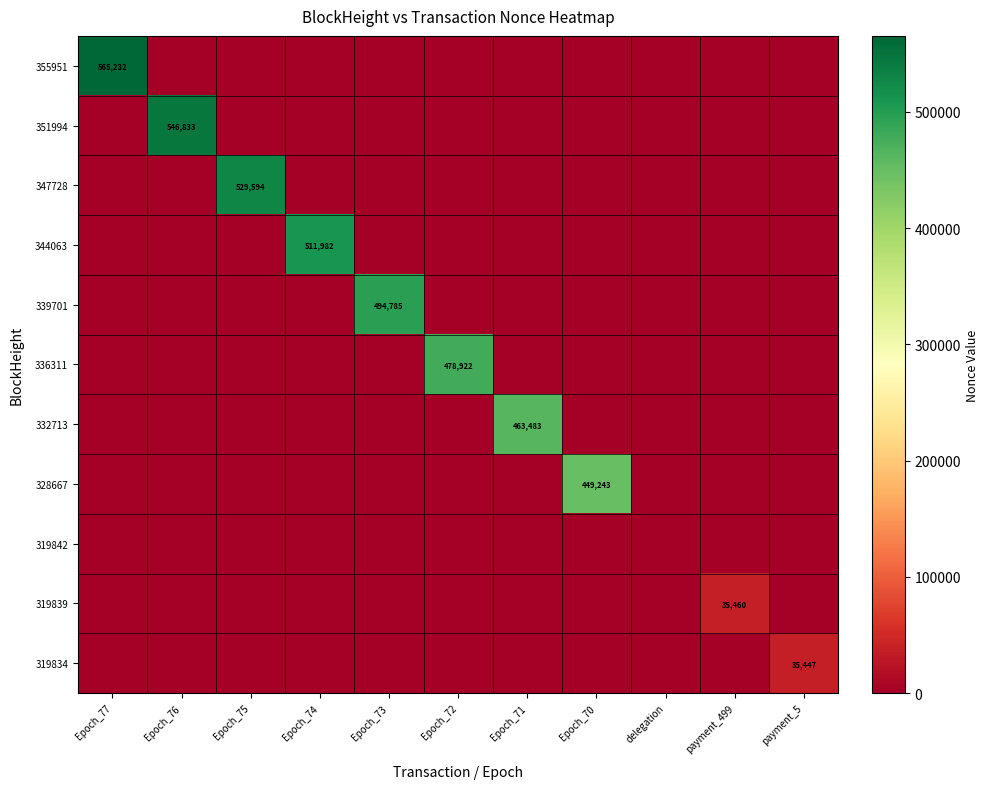

The 351994 series shows 759586 at Epoch_76. True or false?

False